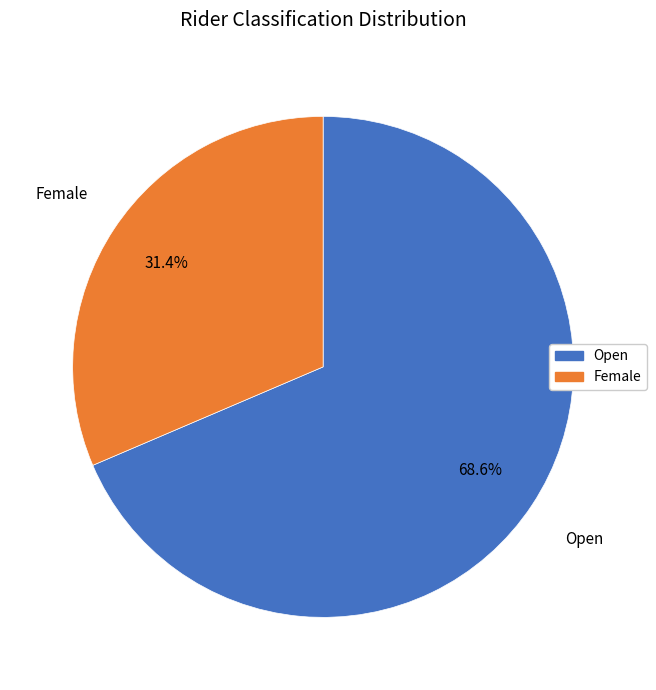

Rank the categories by value from highest to lowest.

Open, Female